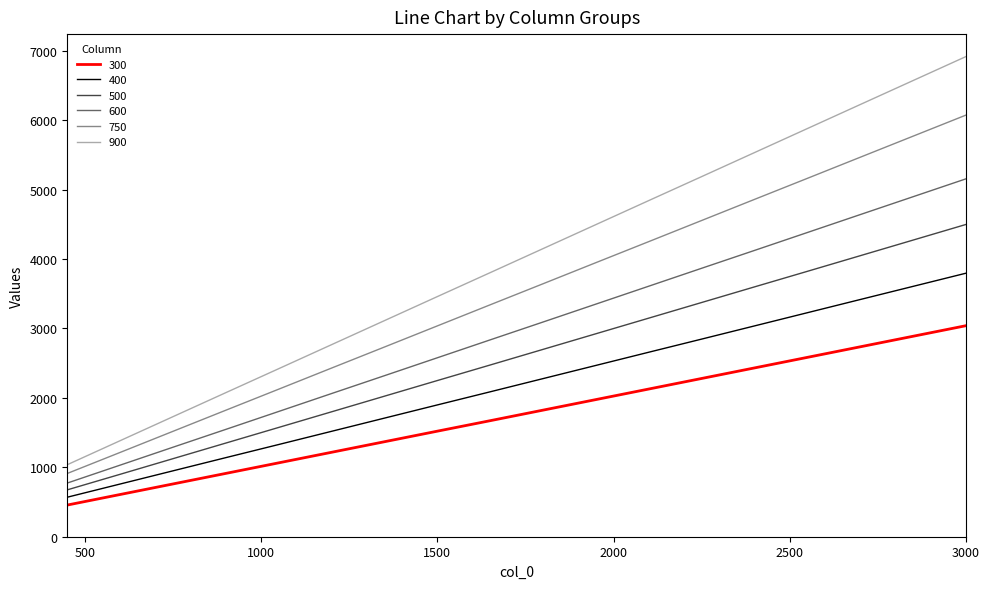

True or false: 500 and 300 cross at least once.

False